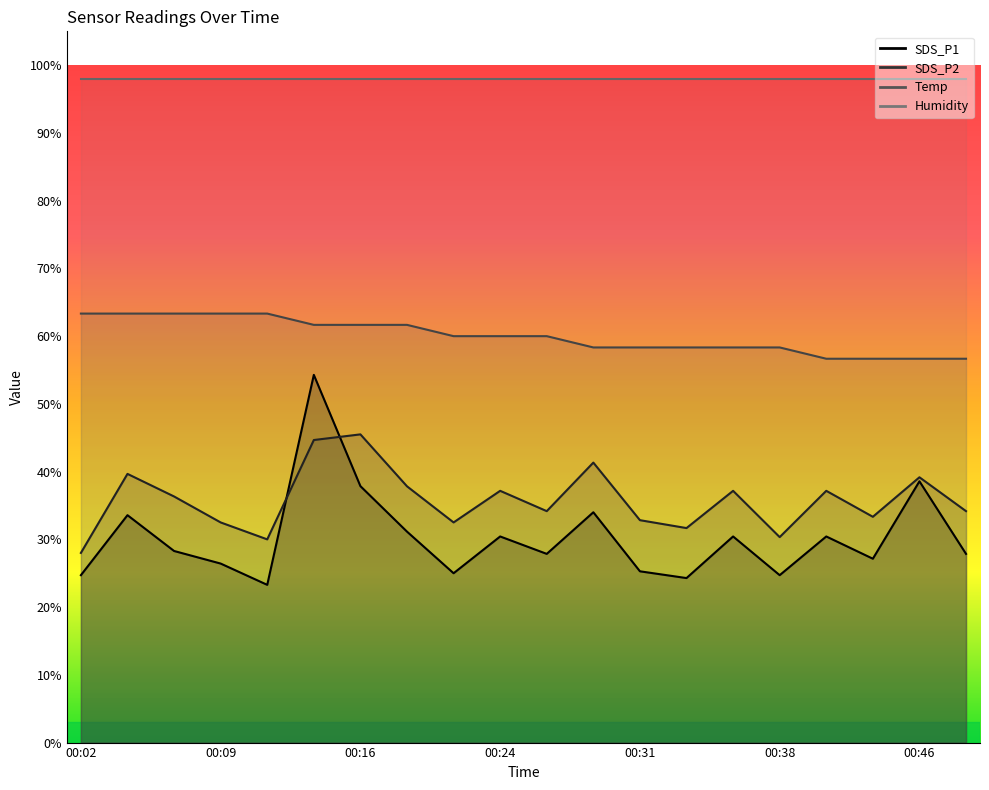

Is it true that Temp equals 63.3 at 00:02?

True